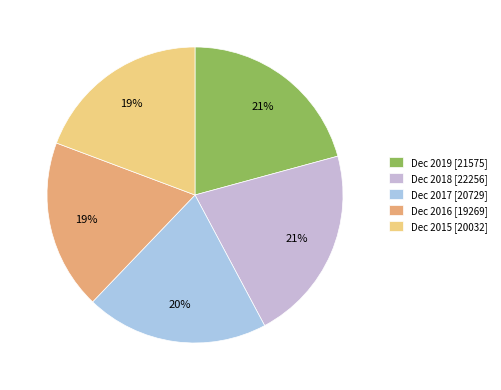

Do Dec 2015 and Dec 2016 together represent more than half of the pie?

No